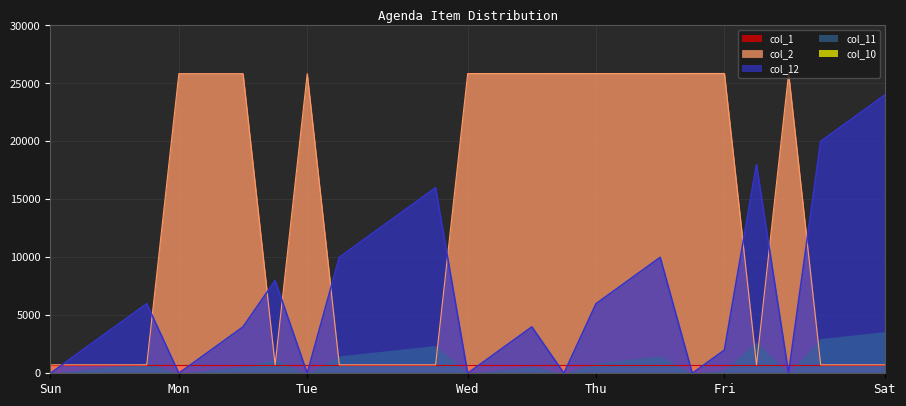

How many lines are shown in the chart?

5